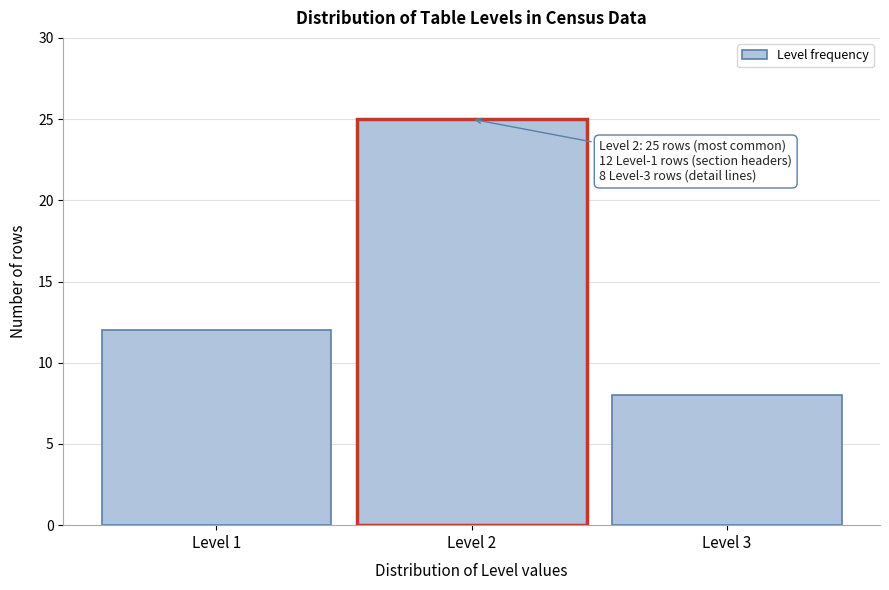

Reading left to right, what are all the values shown in this chart?

12	25	8